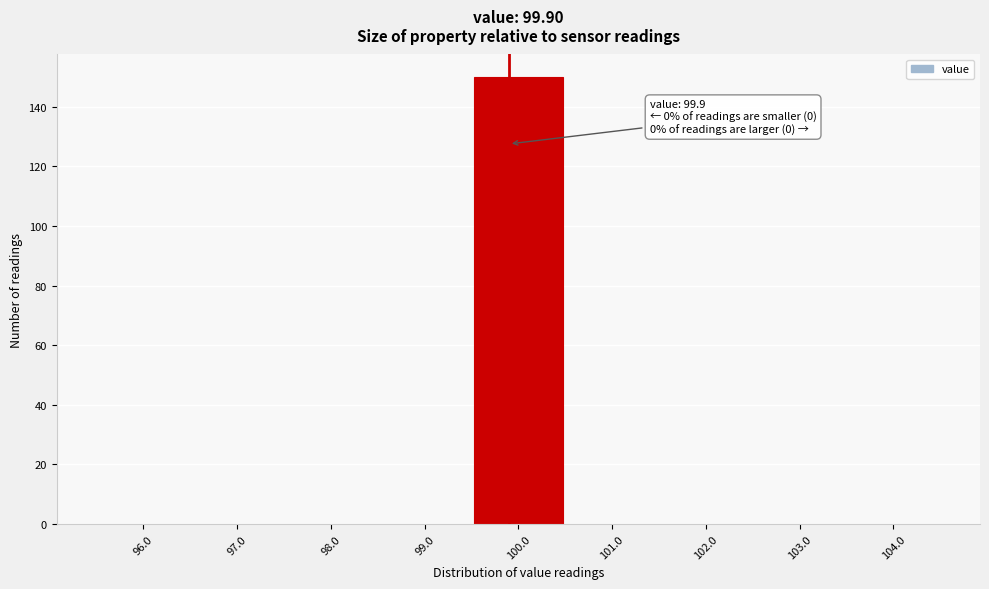

Over which range of the x-axis is the bar tallest?

99.5 to 100.5